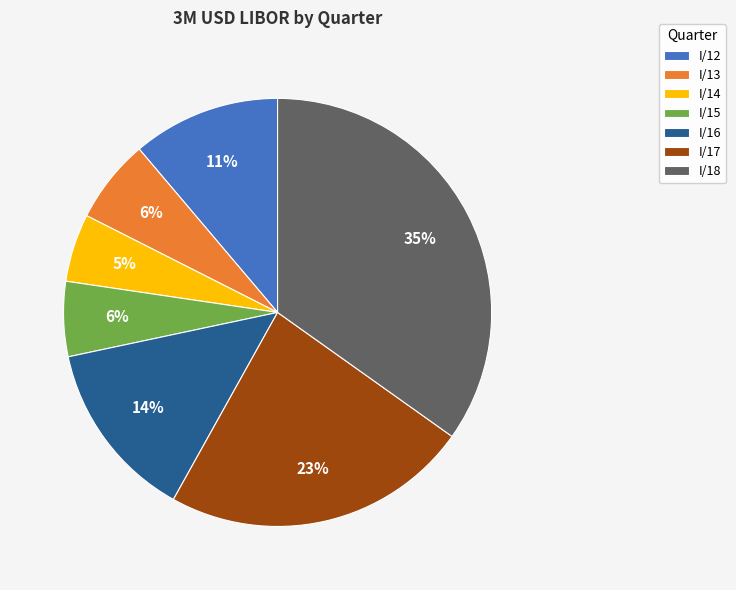

Is it true that I/13 is 6% of the pie?

True